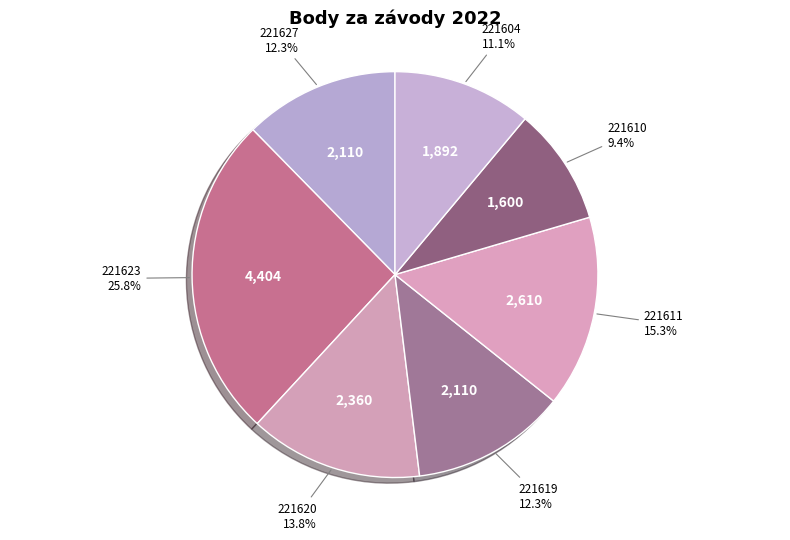

To the nearest percent, what is the difference between the 221619 and 221611 slice percentages?

3%